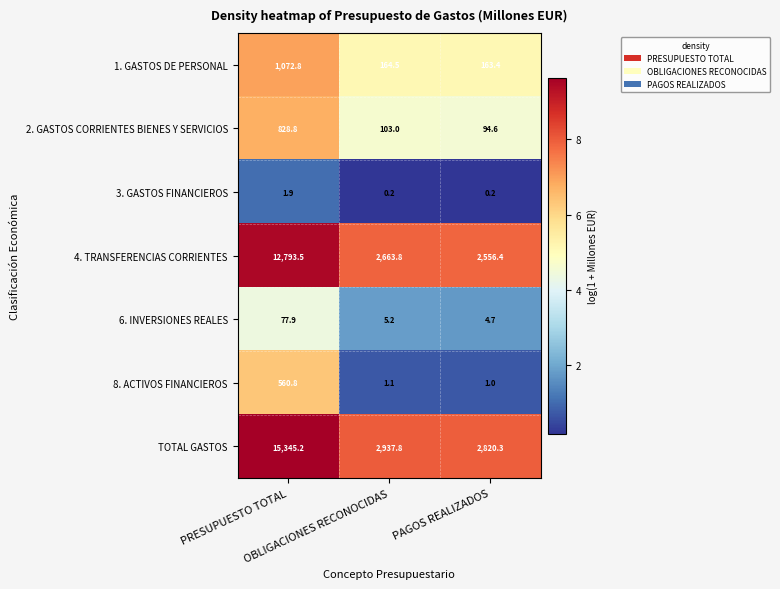

What is the maximum value for 6. INVERSIONES REALES?

77.9